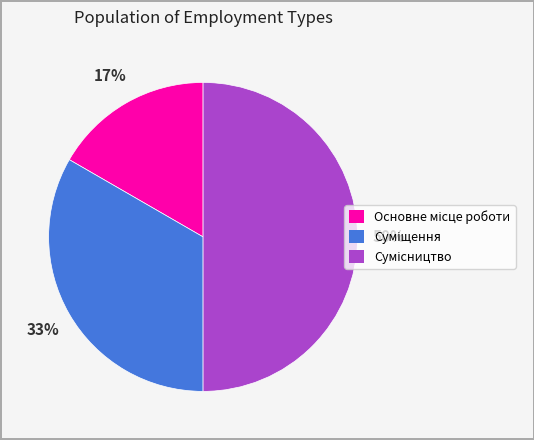

To the nearest percent, what is the difference between the largest and smallest slice percentages?

33%